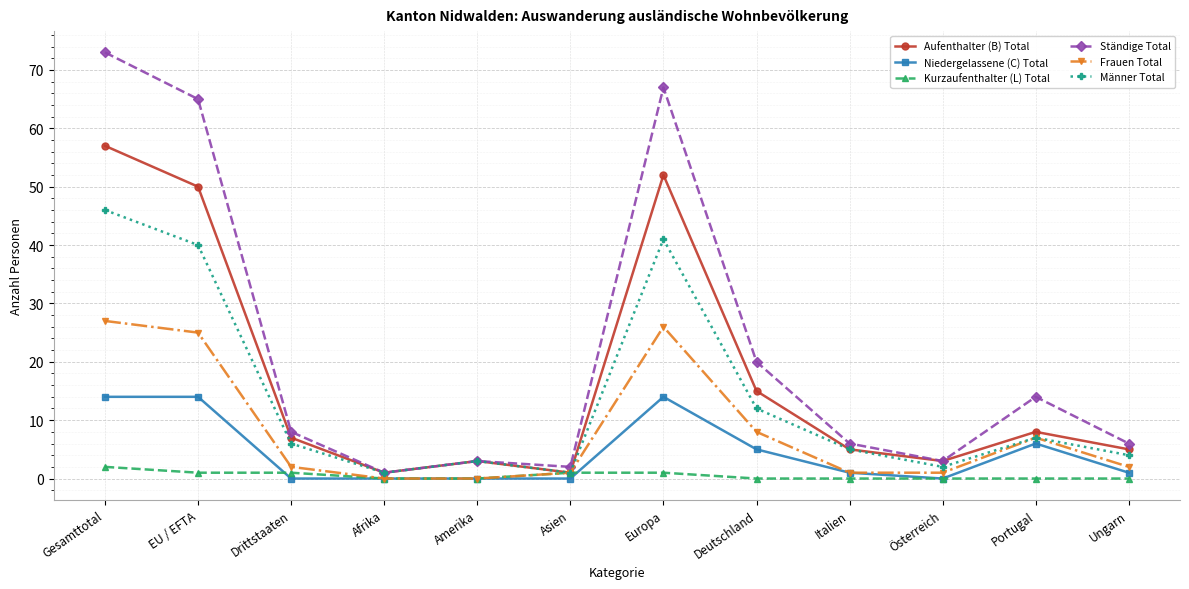

What is the difference between the Niedergelassene (C) Total values at Asien and Europa?

14